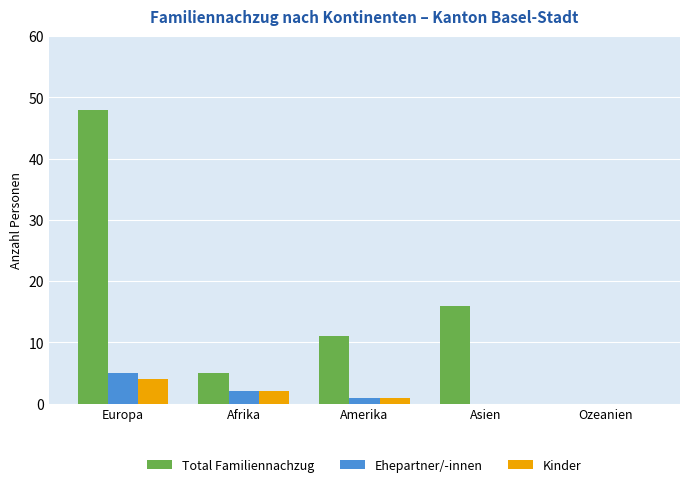

What is the total value across all series at Asien?

16